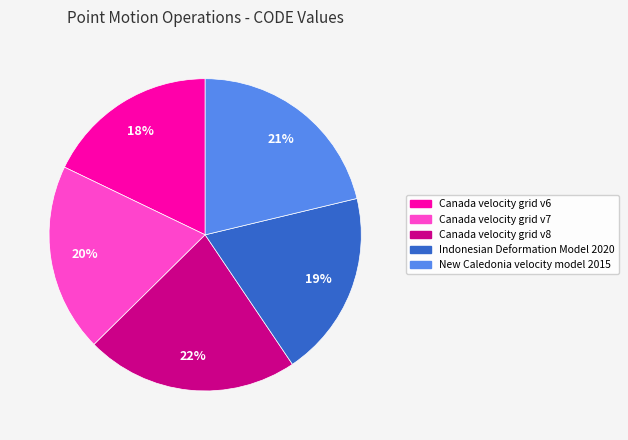

Is the sum of New Caledonia velocity model 2015 and Canada velocity grid v8 greater than half?

No